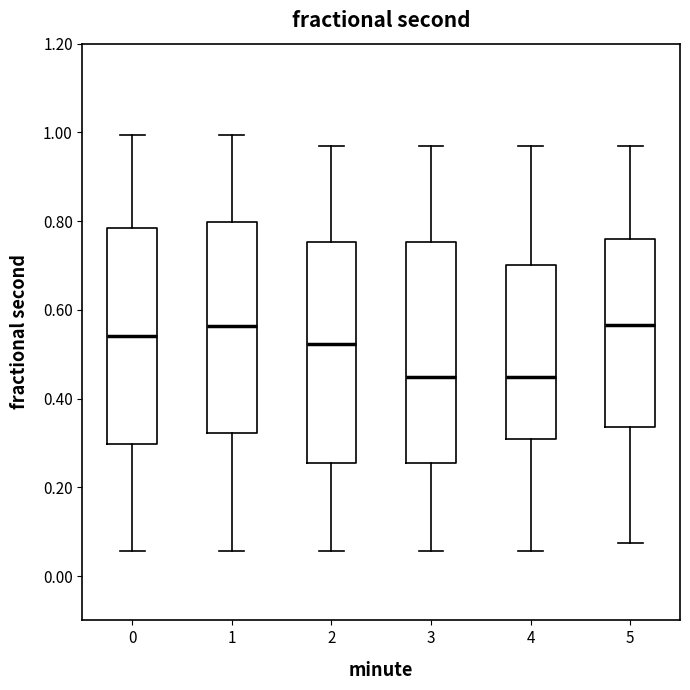

Reading left to right, transcribe this box plot: for each box, give where its median line is, the range the box spans, and where its two whiskers end, as read against the y-axis. The values are not printed on the chart, so give them approximately, as read against the axis.

0: median 0.54, box 0.30 to 0.78, whiskers 0.06 to 1.00
1: median 0.56, box 0.32 to 0.80, whiskers 0.06 to 1.00
2: median 0.52, box 0.26 to 0.76, whiskers 0.06 to 0.96
3: median 0.44, box 0.26 to 0.76, whiskers 0.06 to 0.96
4: median 0.44, box 0.30 to 0.70, whiskers 0.06 to 0.96
5: median 0.56, box 0.34 to 0.76, whiskers 0.08 to 0.96